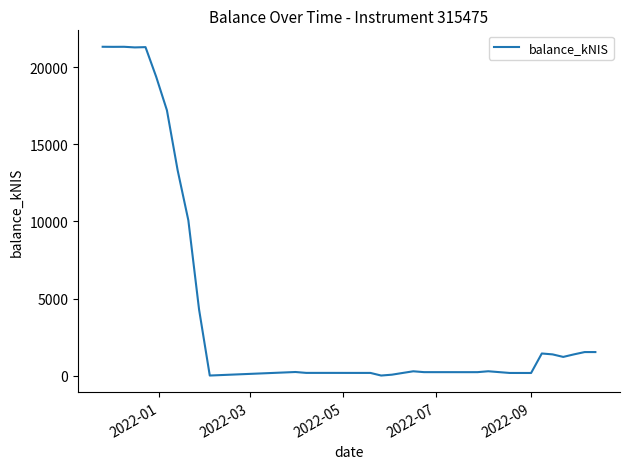

What is the difference between the maximum and minimum values?

21342.8